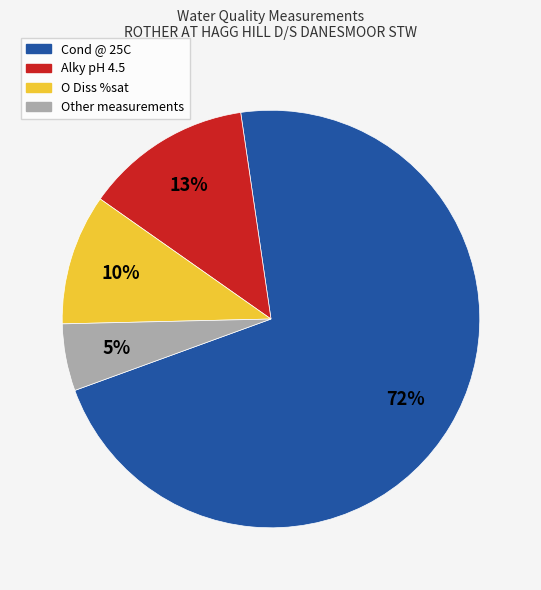

Is there any slice that represents more than half of the pie?

Yes